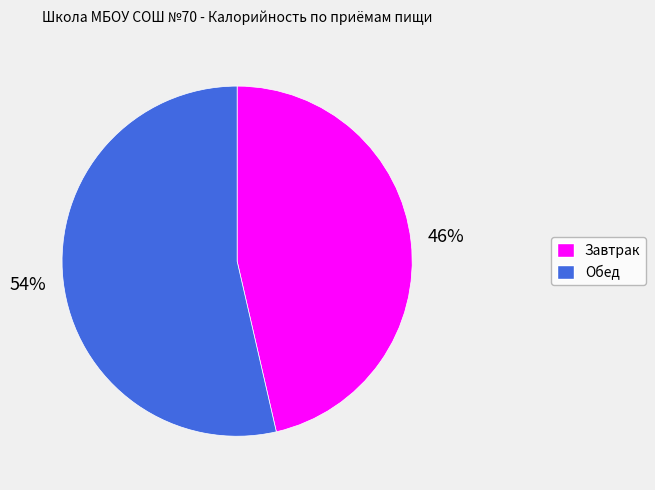

To the nearest percent, what is the combined percentage of Обед and Завтрак?

100%